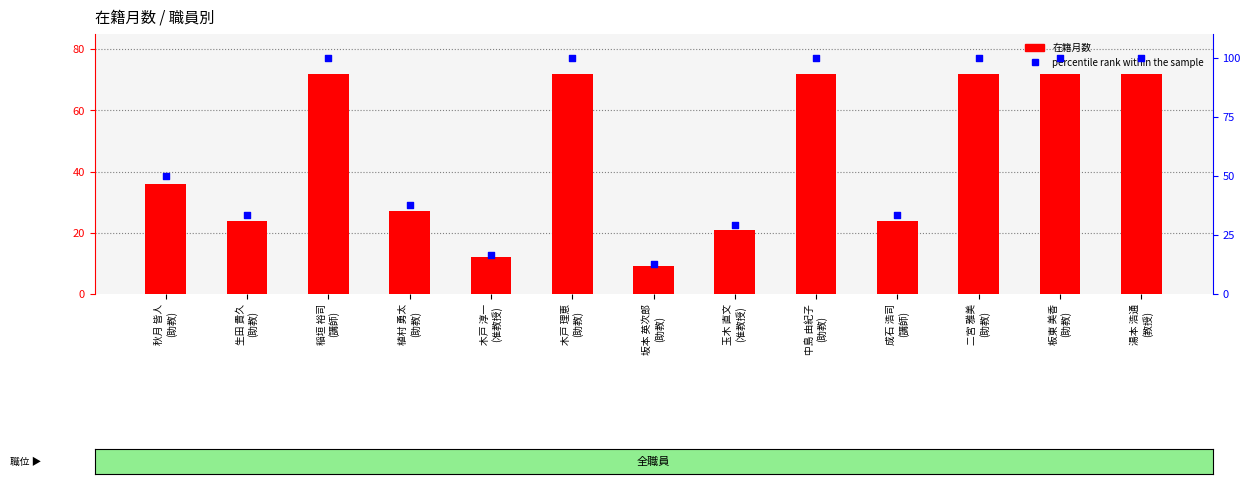

Which series reaches the maximum Y coordinate?

percentile rank within the sample